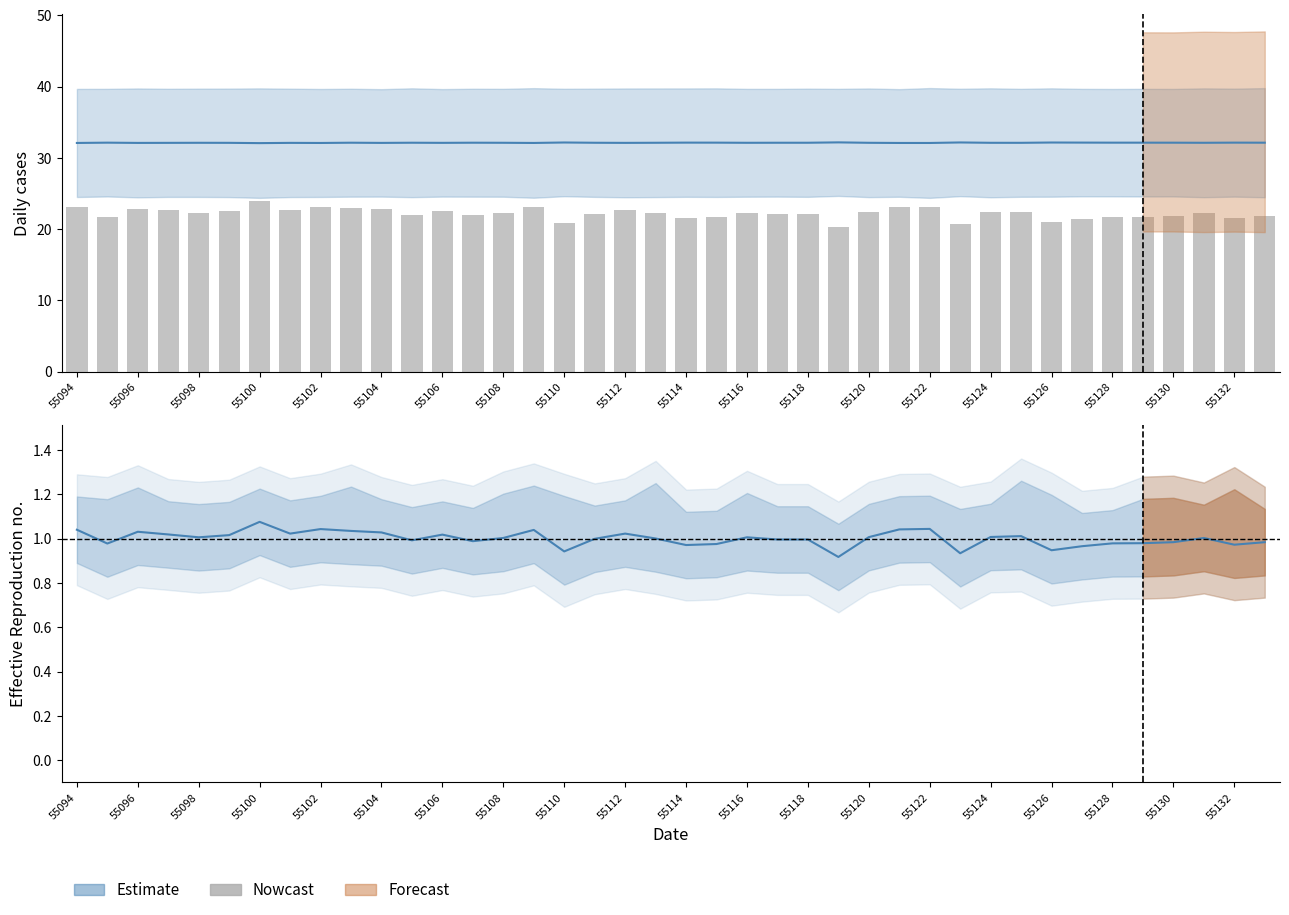

What is the change in value from 55124 to 29?

-2.3